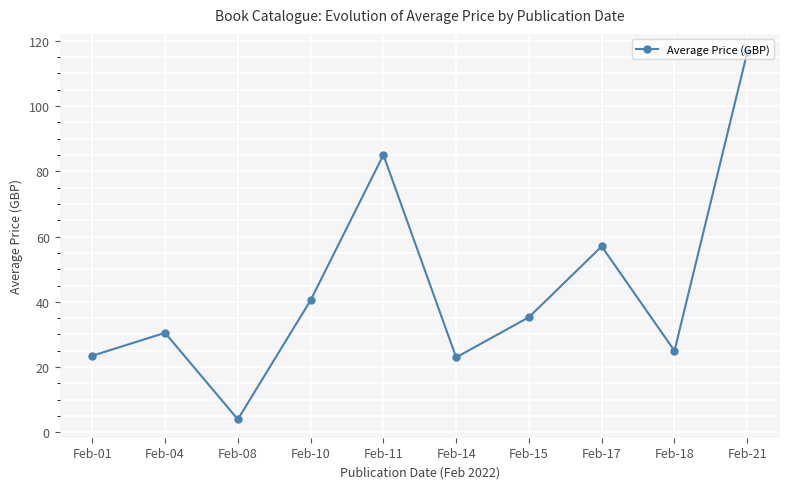

What is the average value?

44.0